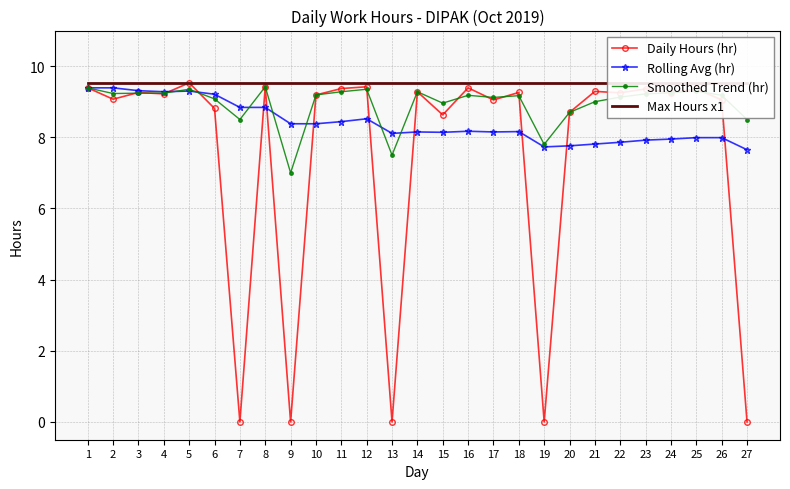

What is the total value across all series at 14?

36.2